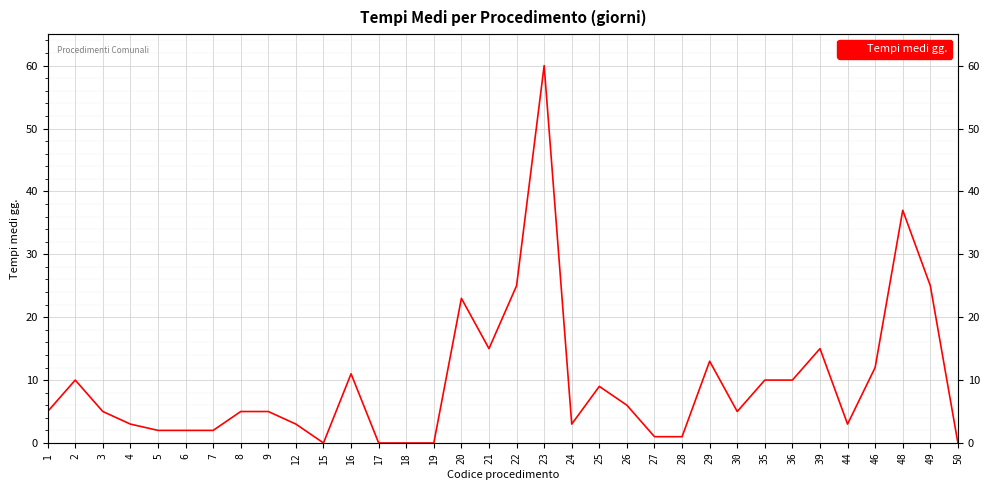

Rank the categories by value from lowest to highest.

15, 17, 18, 19, 50, 27, 28, 5, 6, 7, 4, 12, 24, 44, 1, 3, 8, 9, 30, 26, 25, 2, 35, 36, 16, 46, 29, 21, 39, 20, 22, 49, 48, 23